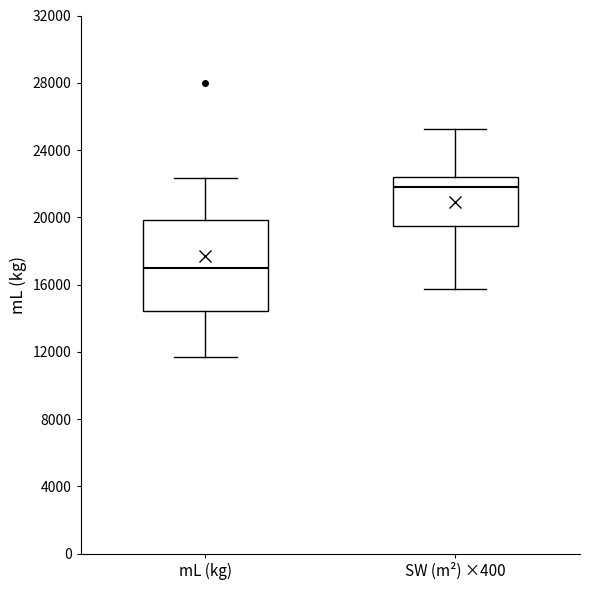

Which box is the tallest, from its lower edge to its upper edge?

mL (kg)